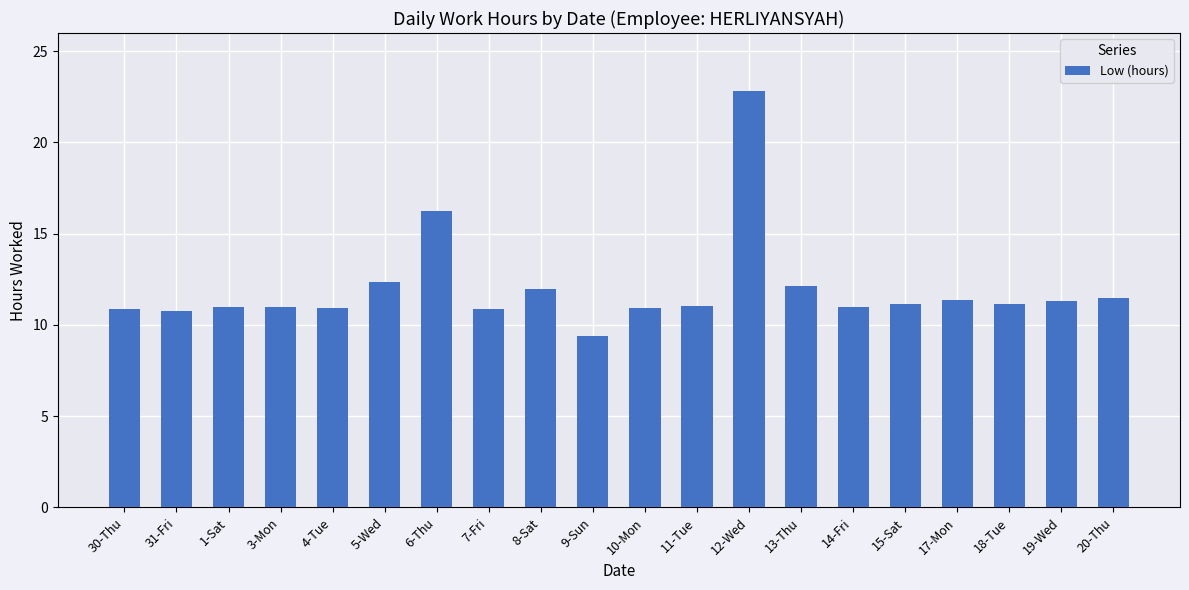

How many data points does each series have?

20